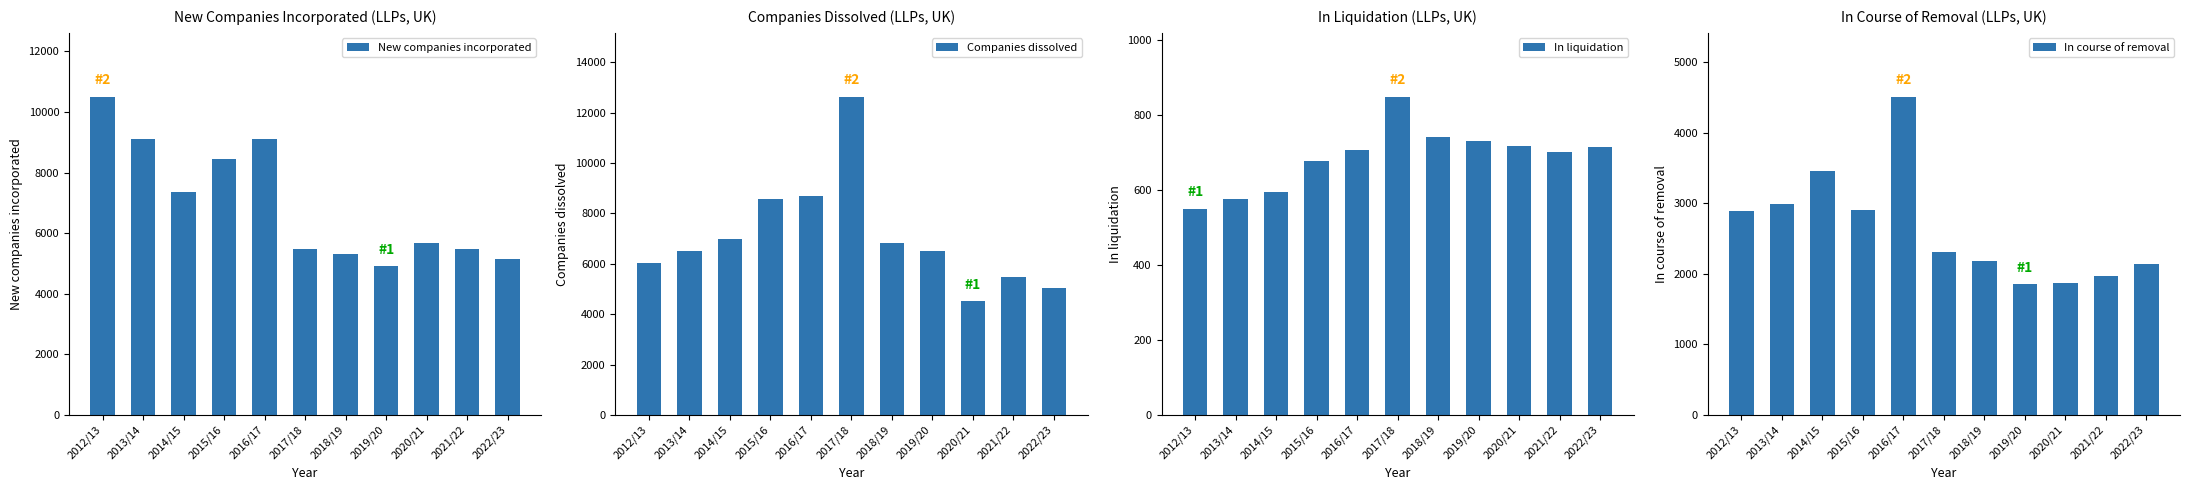

Does the chart contain stacked bars?

No